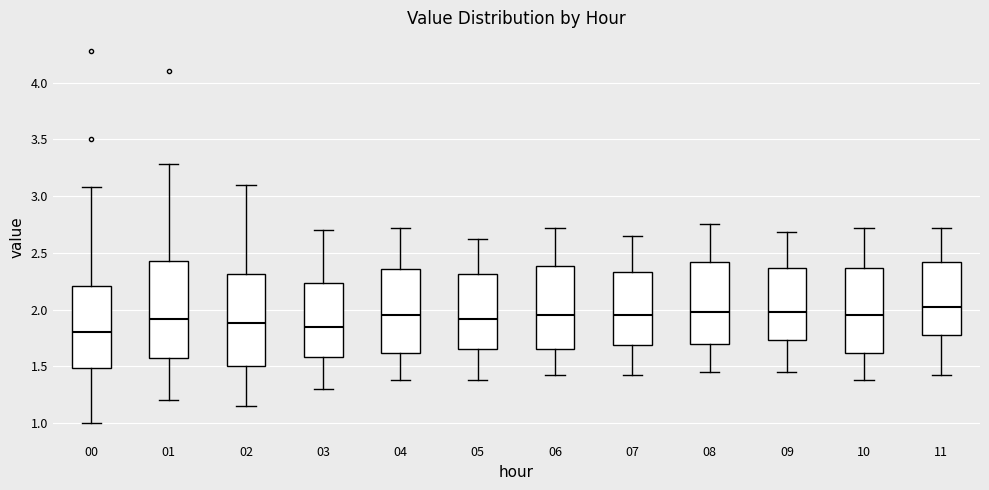

Which box's median line is the lowest?

00